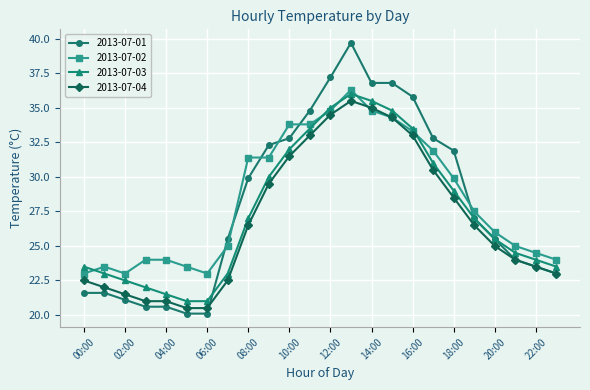

At how many categories does at least one series exceed 29?

11